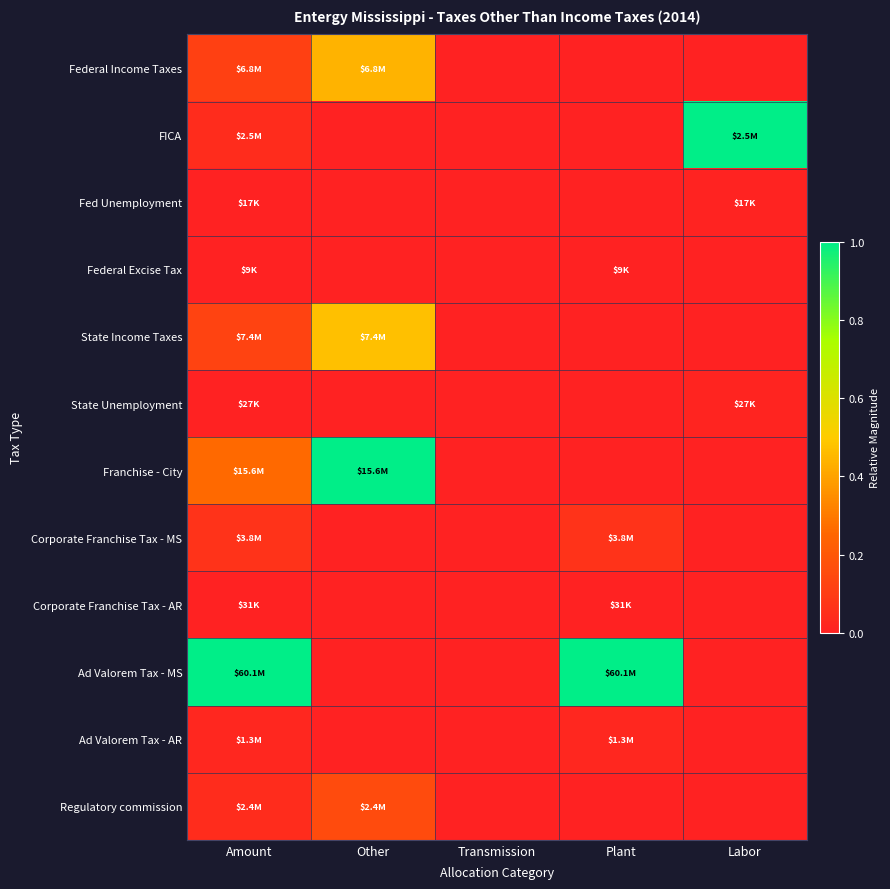

Reading left to right, list all the values displayed in this chart.

Federal Income Taxes: Amount=0.1	Other=0.4	Transmission=0.0	Plant=0.0	Labor=0.0
FICA: Amount=0.0	Other=0.0	Transmission=0.0	Plant=0.0	Labor=1.0
Fed Unemployment: Amount=0.0	Other=0.0	Transmission=0.0	Plant=0.0	Labor=0.0
Federal Excise Tax: Amount=0.0	Other=0.0	Transmission=0.0	Plant=0.0	Labor=0.0
State Income Taxes: Amount=0.1	Other=0.5	Transmission=0.0	Plant=0.0	Labor=0.0
State Unemployment: Amount=0.0	Other=0.0	Transmission=0.0	Plant=0.0	Labor=0.0
Franchise - City: Amount=0.3	Other=1.0	Transmission=0.0	Plant=0.0	Labor=0.0
Corporate Franchise Tax - MS: Amount=0.1	Other=0.0	Transmission=0.0	Plant=0.1	Labor=0.0
Corporate Franchise Tax - AR: Amount=0.0	Other=0.0	Transmission=0.0	Plant=0.0	Labor=0.0
Ad Valorem Tax - MS: Amount=1.0	Other=0.0	Transmission=0.0	Plant=1.0	Labor=0.0
Ad Valorem Tax - AR: Amount=0.0	Other=0.0	Transmission=0.0	Plant=0.0	Labor=0.0
Regulatory commission: Amount=0.0	Other=0.2	Transmission=0.0	Plant=0.0	Labor=0.0